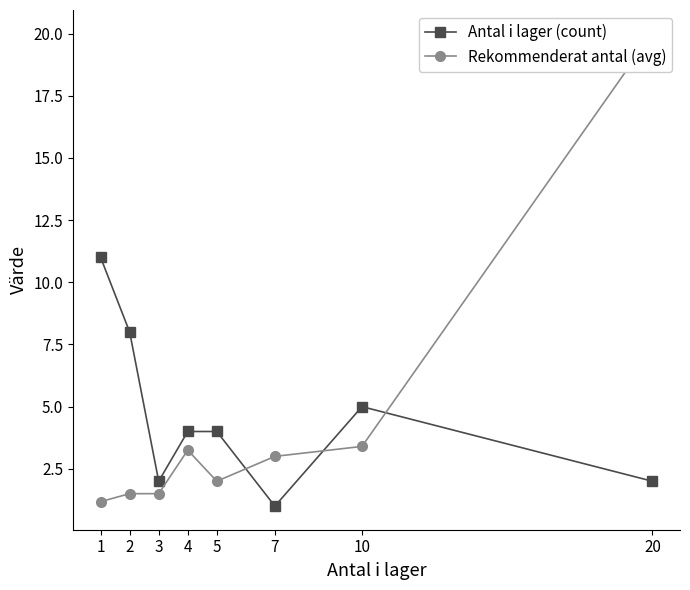

What are all the series names shown in the legend?

Antal i lager (count), Rekommenderat antal (avg)